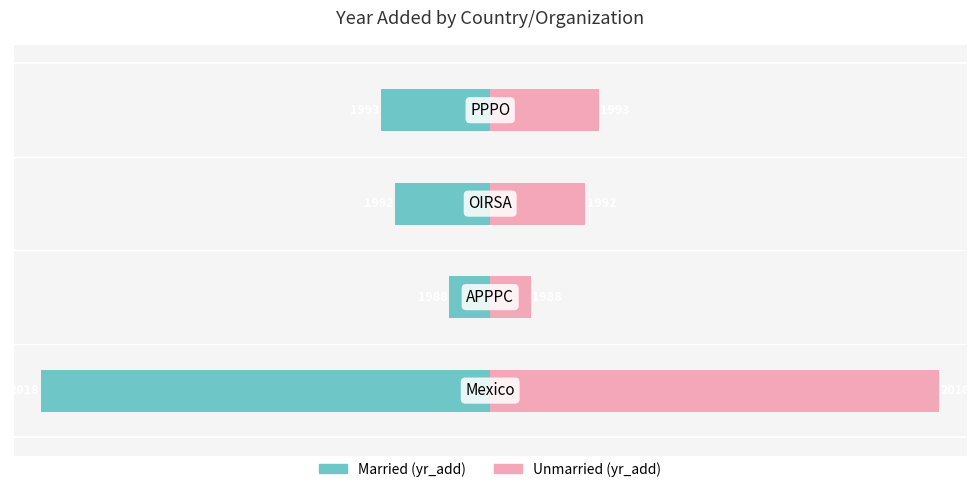

Reading left to right, extract all data points from this chart.

yr_add (left): 0=-33	1=-3	2=-7	3=-8
yr_add (right): 0=33	1=3	2=7	3=8